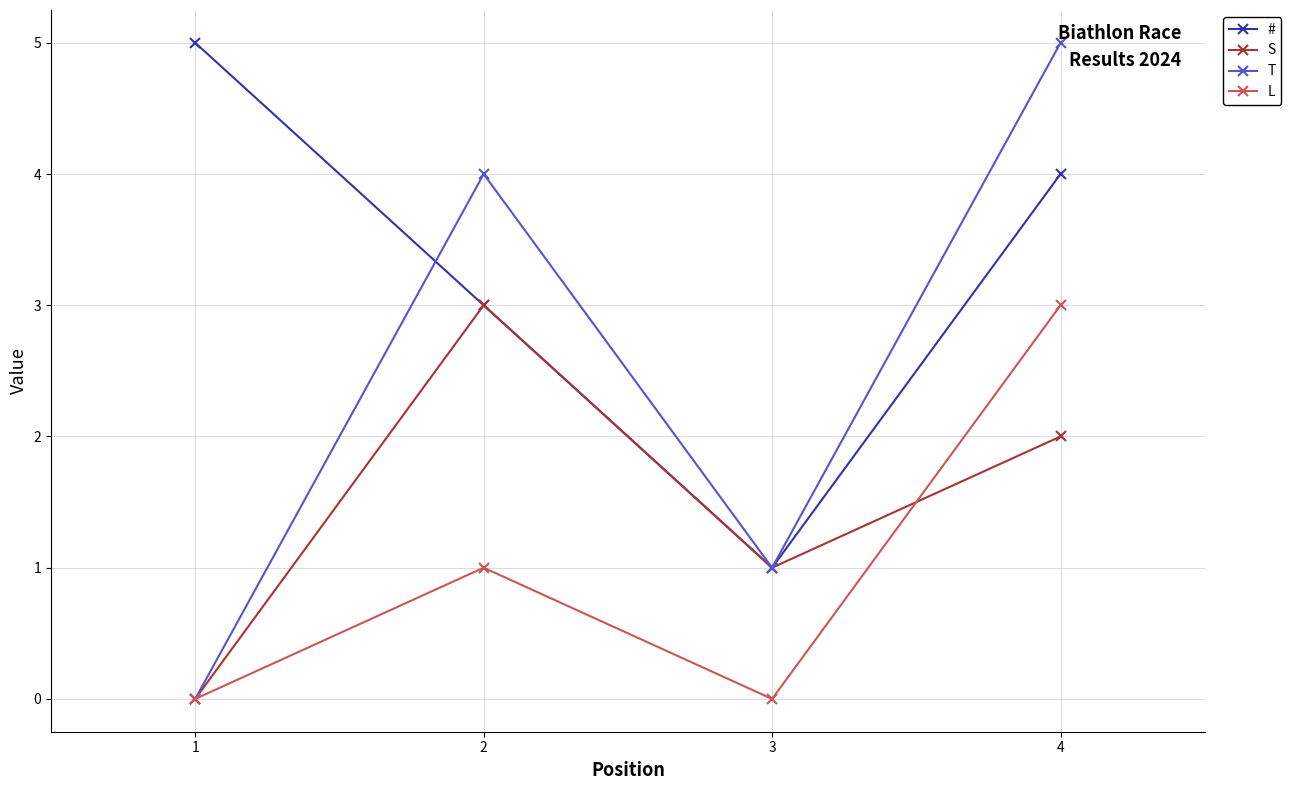

What are all the series names shown in the legend?

#, S, T, L